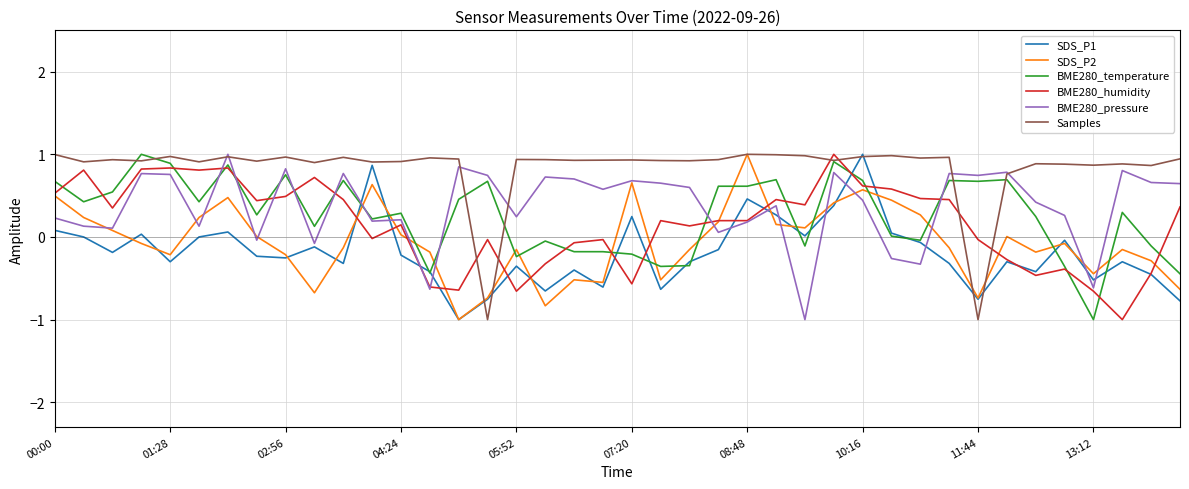

What is the maximum value for SDS_P1?

1.0